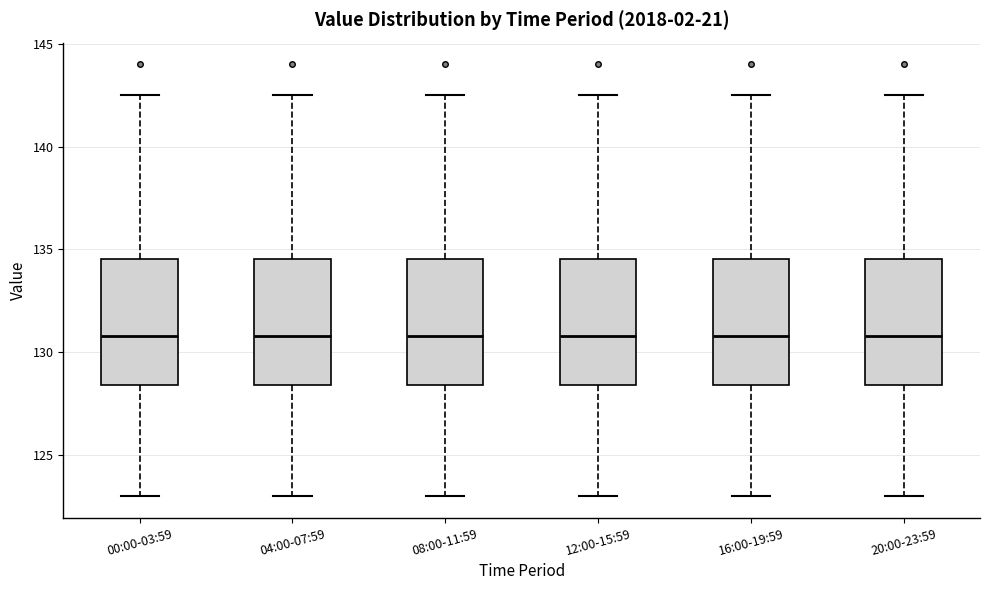

Where does the median line of the box for 20:00-23:59 sit on the y-axis? The values are not printed on the chart, so give them approximately, as read against the axis.

131.0